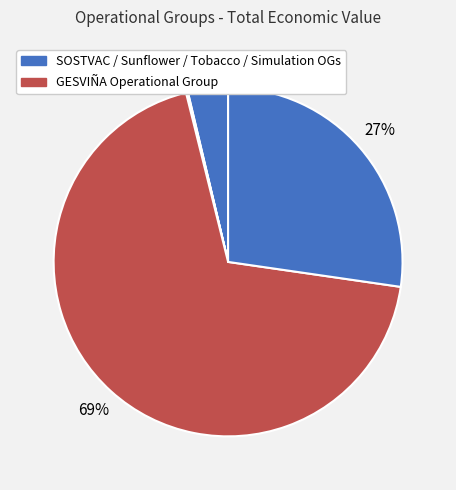

How many segments does this pie chart have?

5